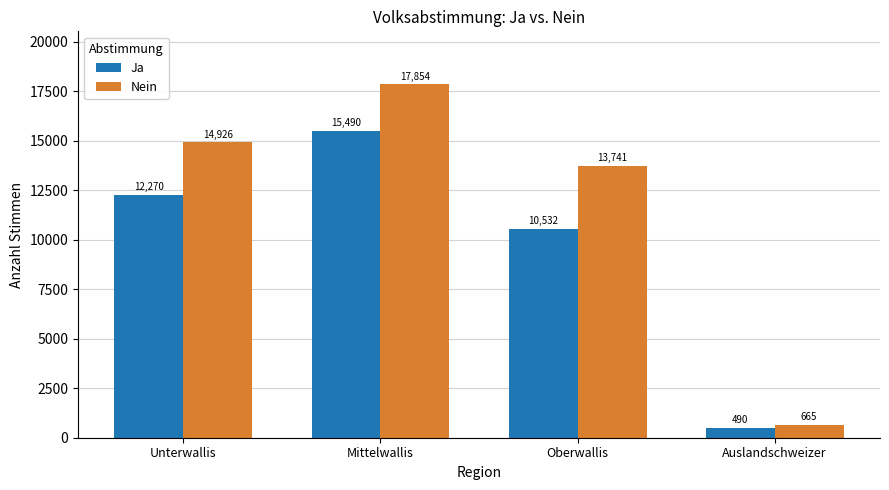

Is it true that Nein equals 14926 at Unterwallis?

True